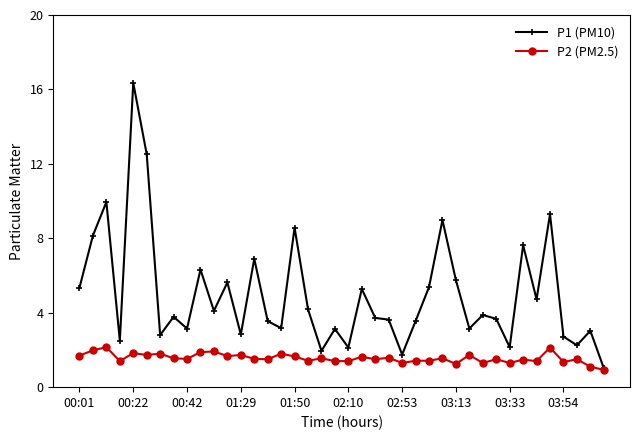

True or false: P2 (PM2.5) has more than 2 points higher than both neighbors.

True